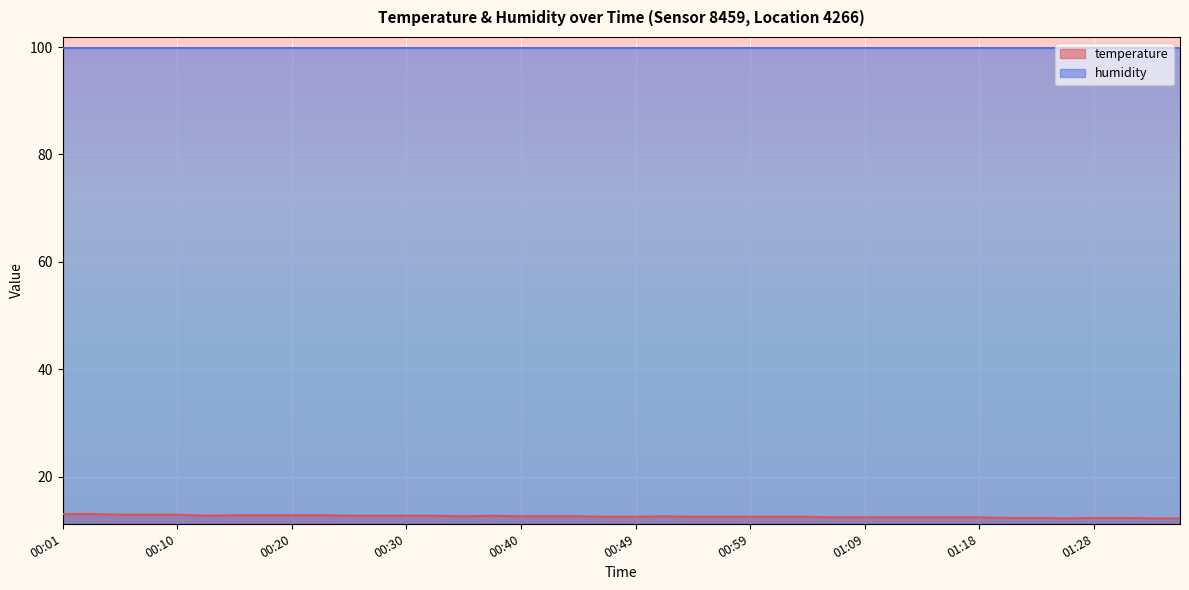

What is the change in value from 00:05 to 00:15?

-0.1